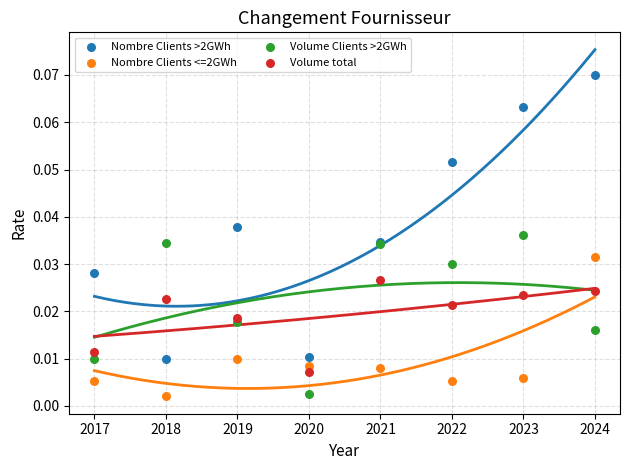

What are all the series names shown in the legend?

Nombre Clients >2GWh, Nombre Clients <=2GWh, Volume Clients >2GWh, Volume total